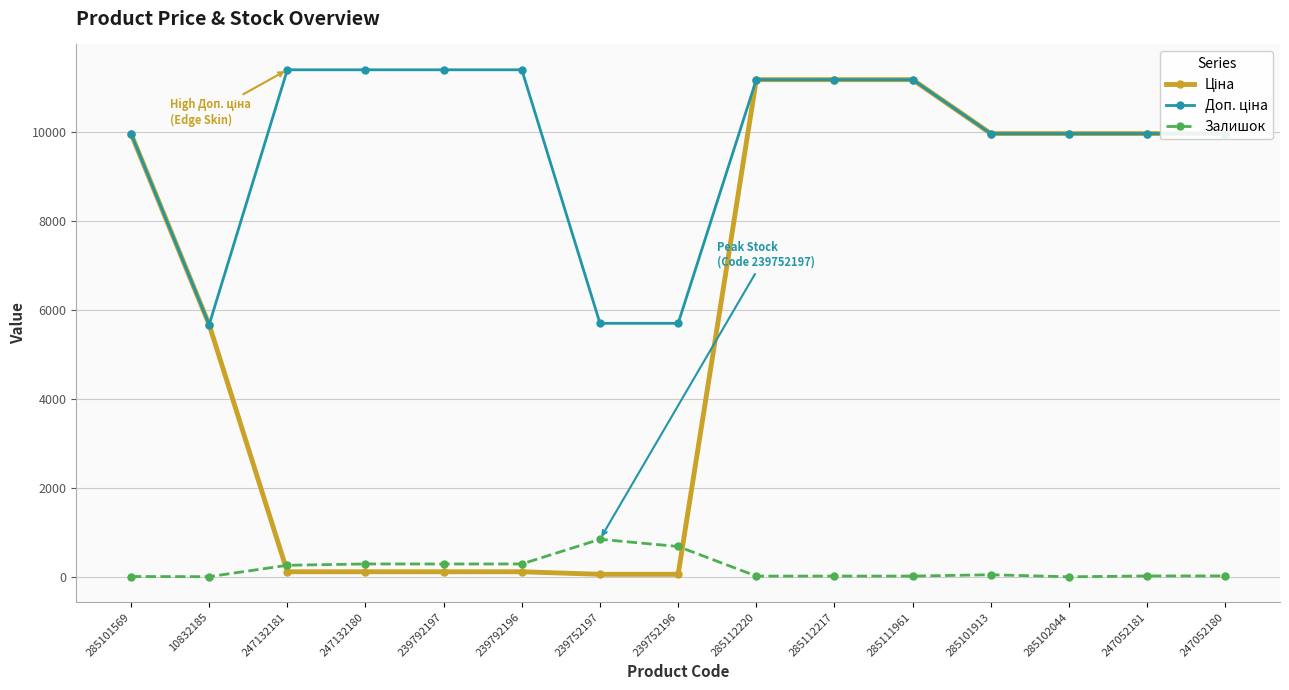

What is the maximum value shown in the chart?

11410.0